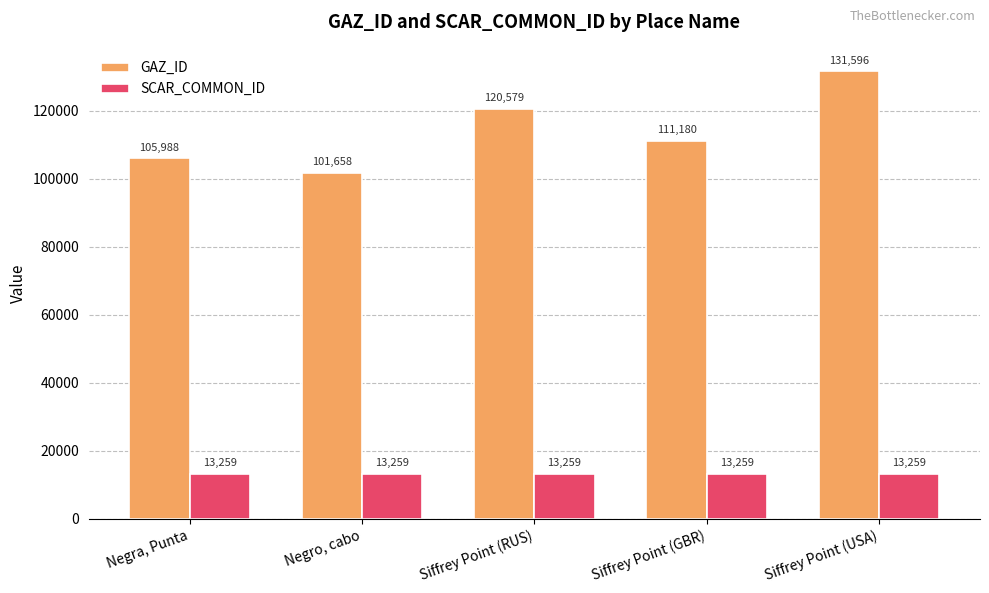

At which category is the sum across all series the highest?

Siffrey Point (USA)